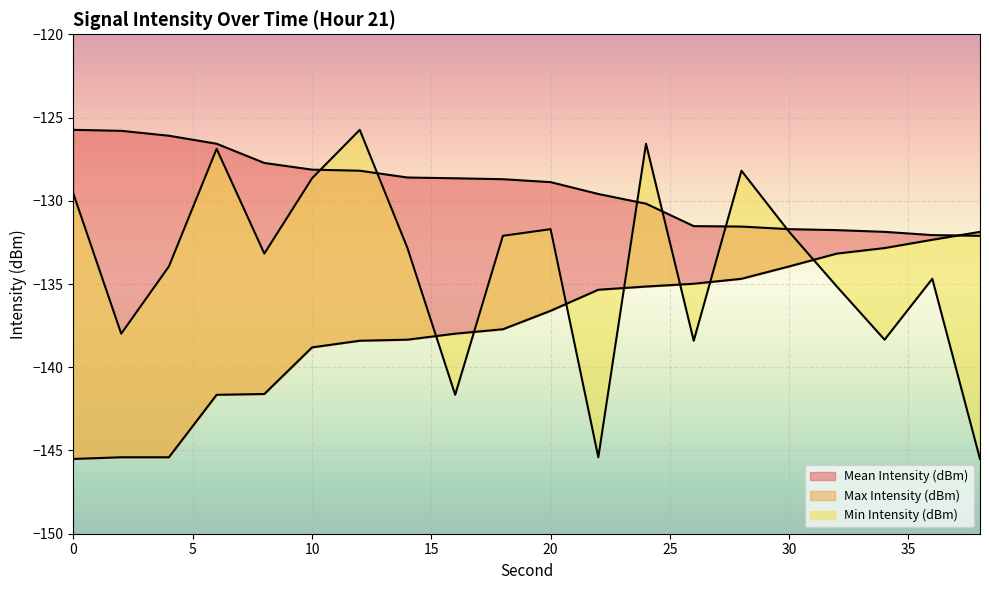

Rank the series at 28 from highest to lowest value.

Mean Intensity (dBm), Max Intensity (dBm), Min Intensity (dBm)